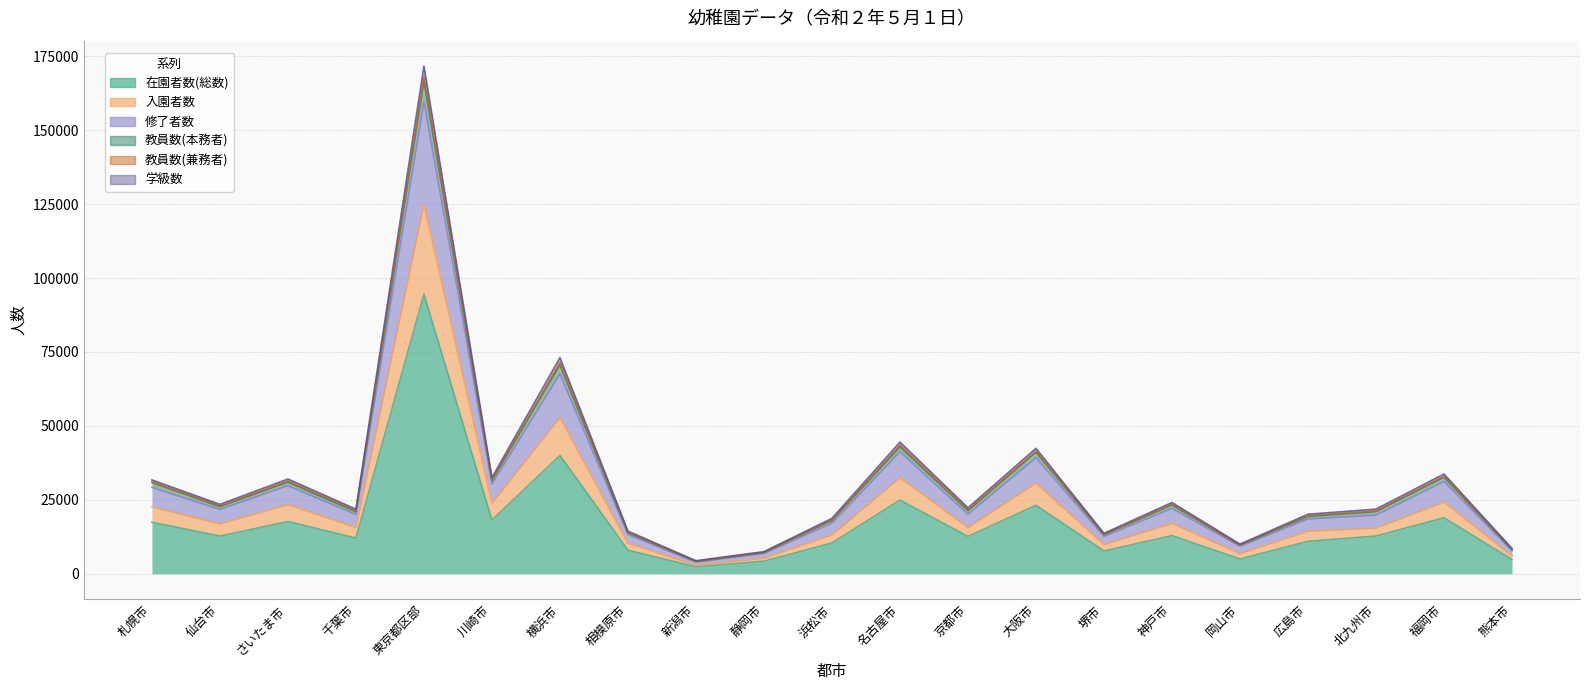

At which category is the sum across all series the highest?

東京都区部